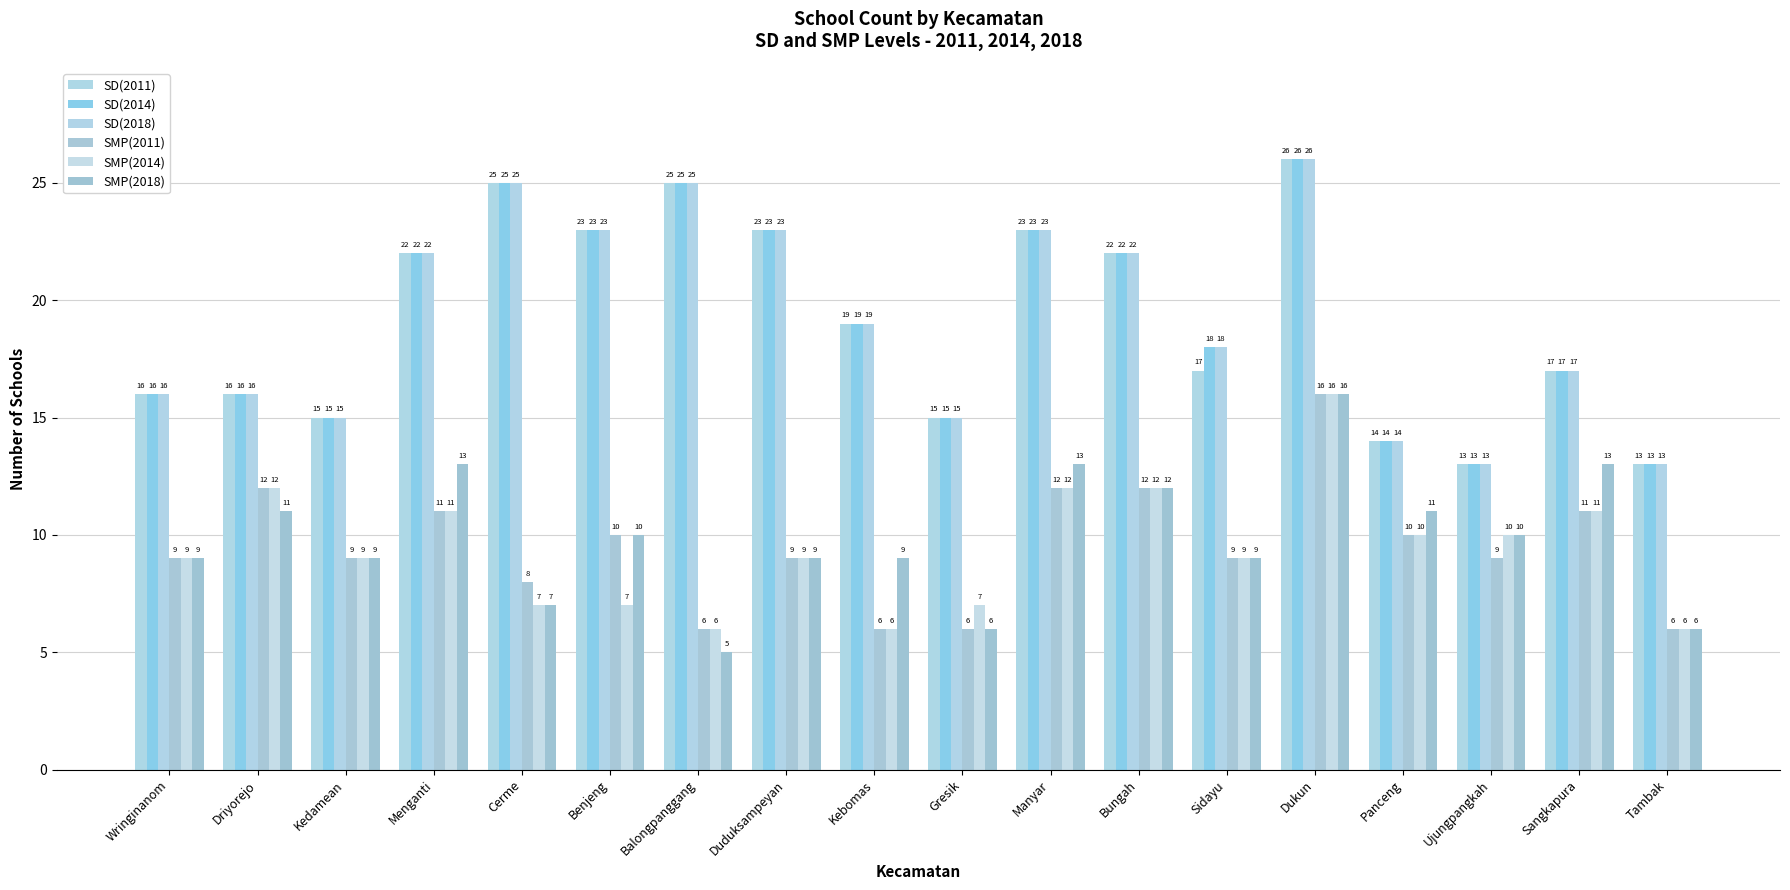

List the series in order of their peak value, highest first.

SD(2011), SD(2014), SD(2018), SMP(2011), SMP(2014), SMP(2018)